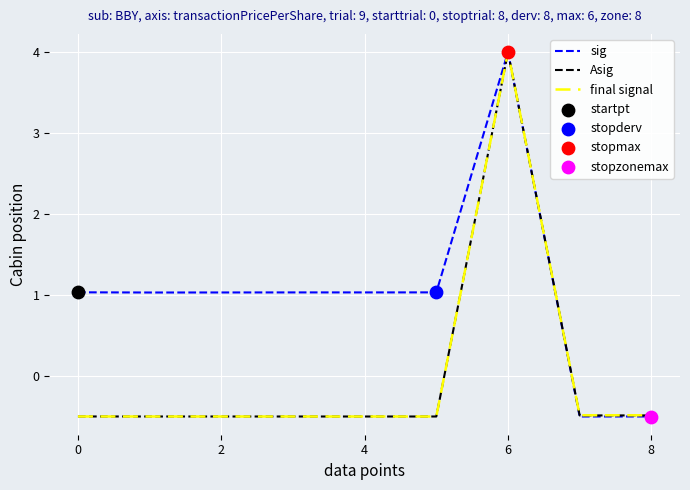

What is the minimum value for Asig?

-0.5